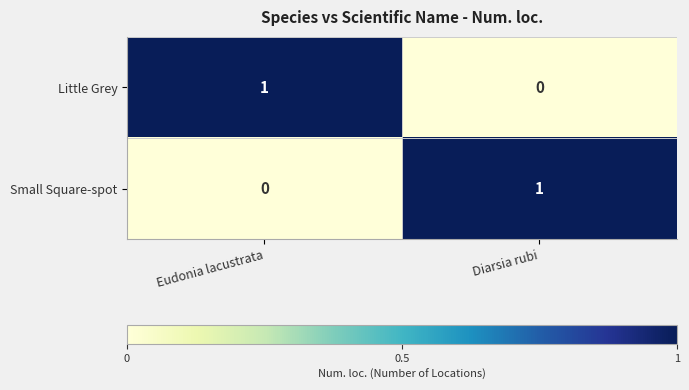

How many positive values does the Little Grey series have?

1